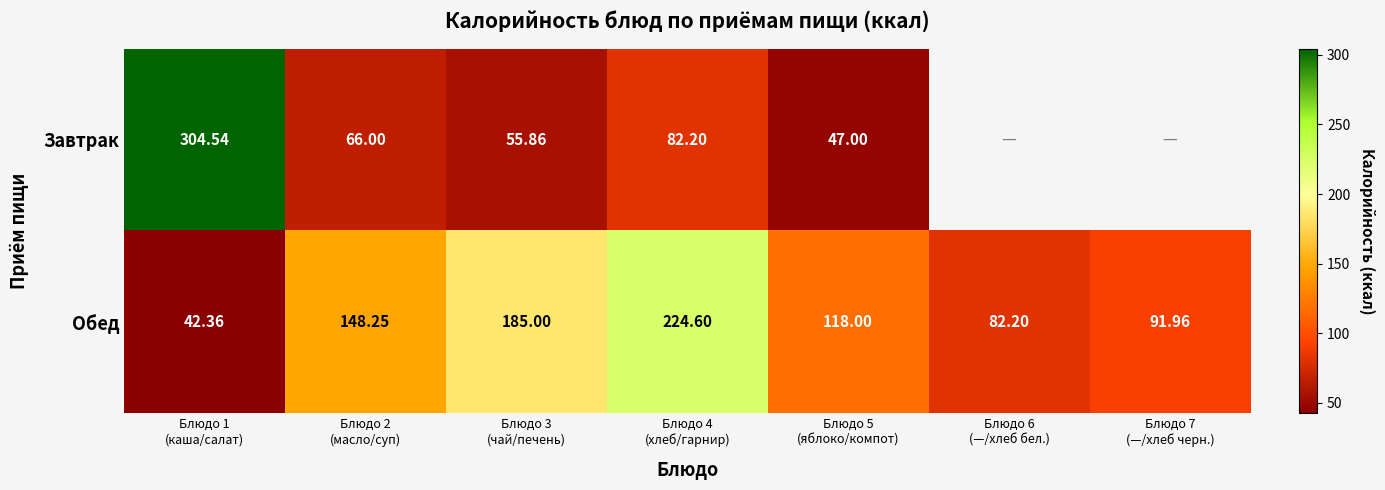

Is it true that Обед equals 185.0 at Блюдо 3 (чай/печень)?

True